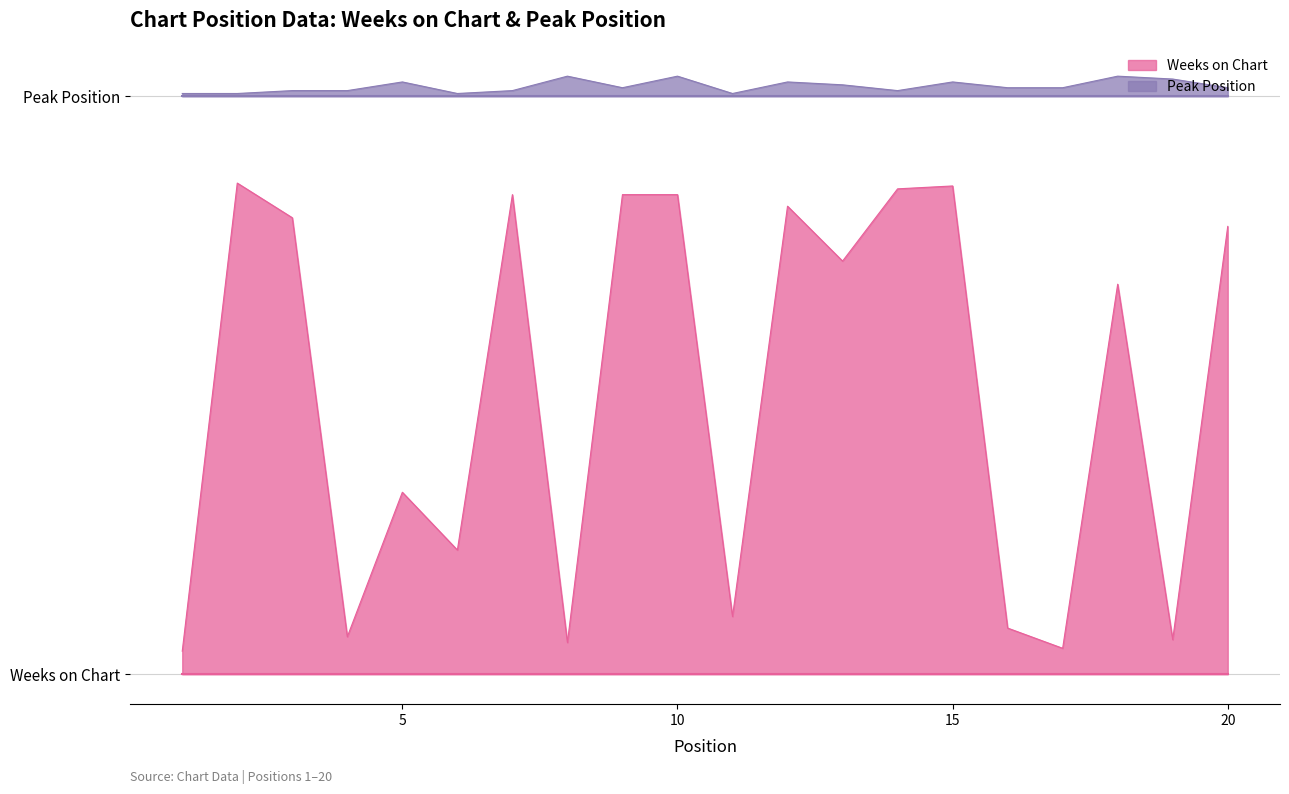

Rank the series by their maximum value, from lowest to highest.

Weeks on Chart, Peak Position